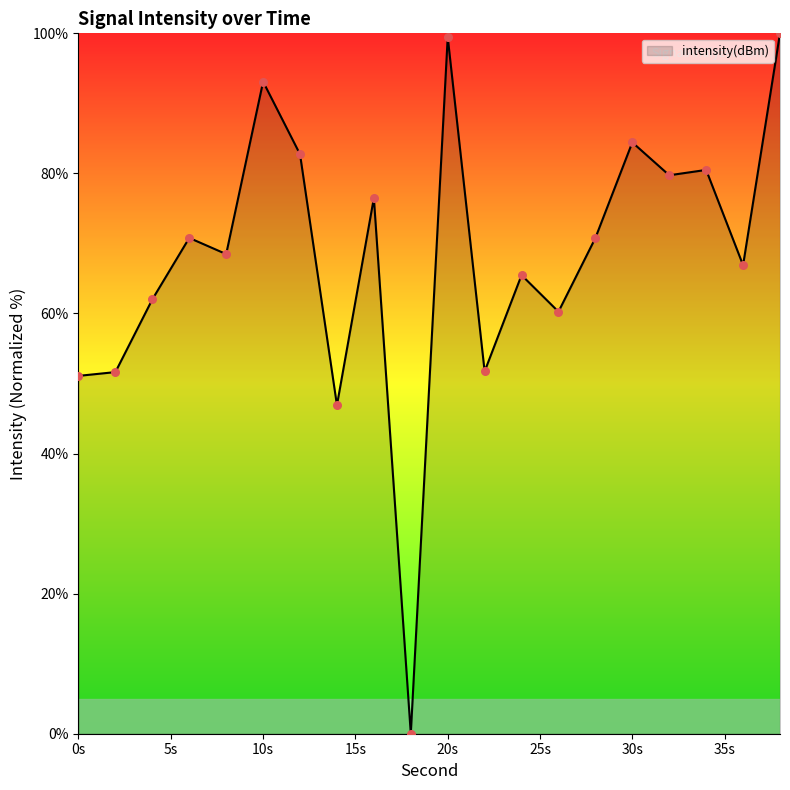

What is the difference between the maximum and minimum values?

100.0